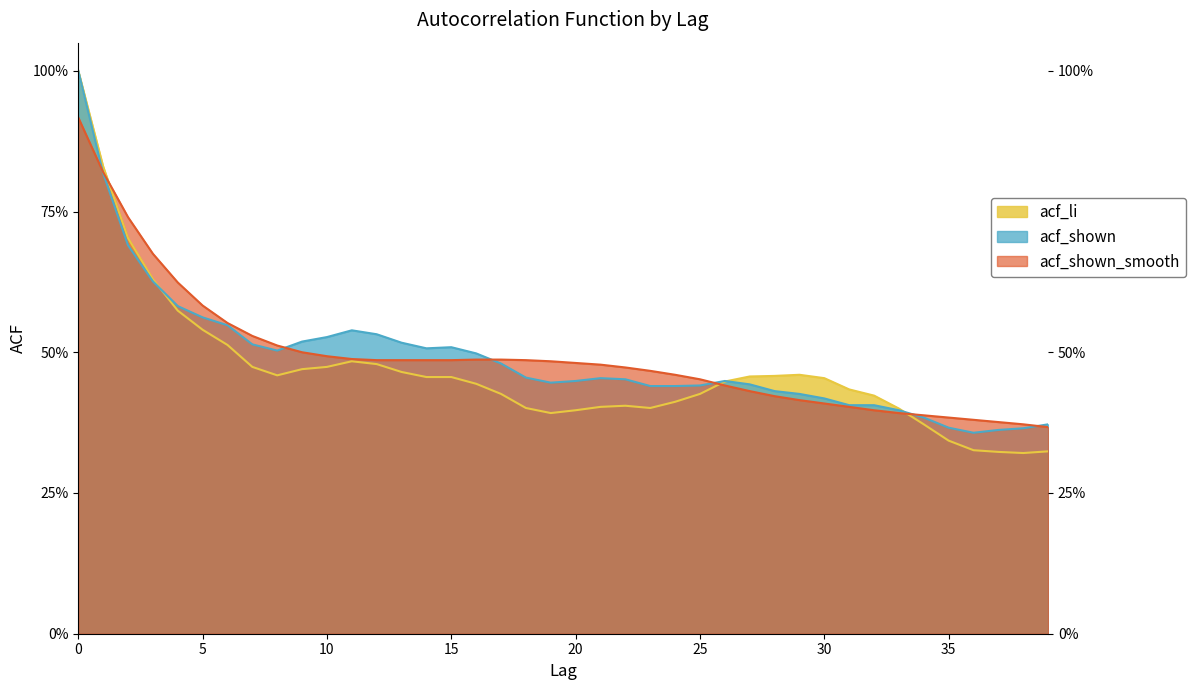

What is the value of the acf_shown point at the 10th from the left?

0.5